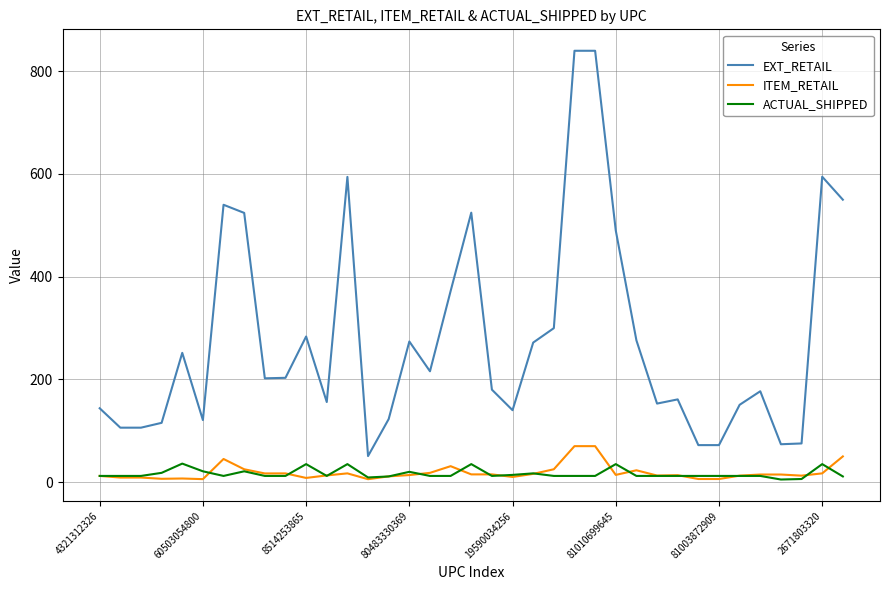

Which series has the largest total across all categories?

EXT_RETAIL